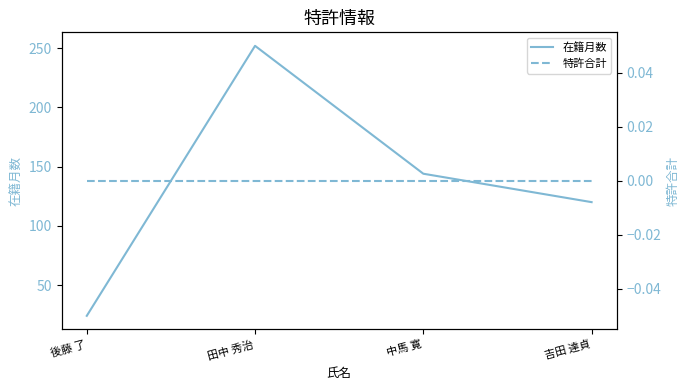

What is the total value across all series at 後藤 了?

24